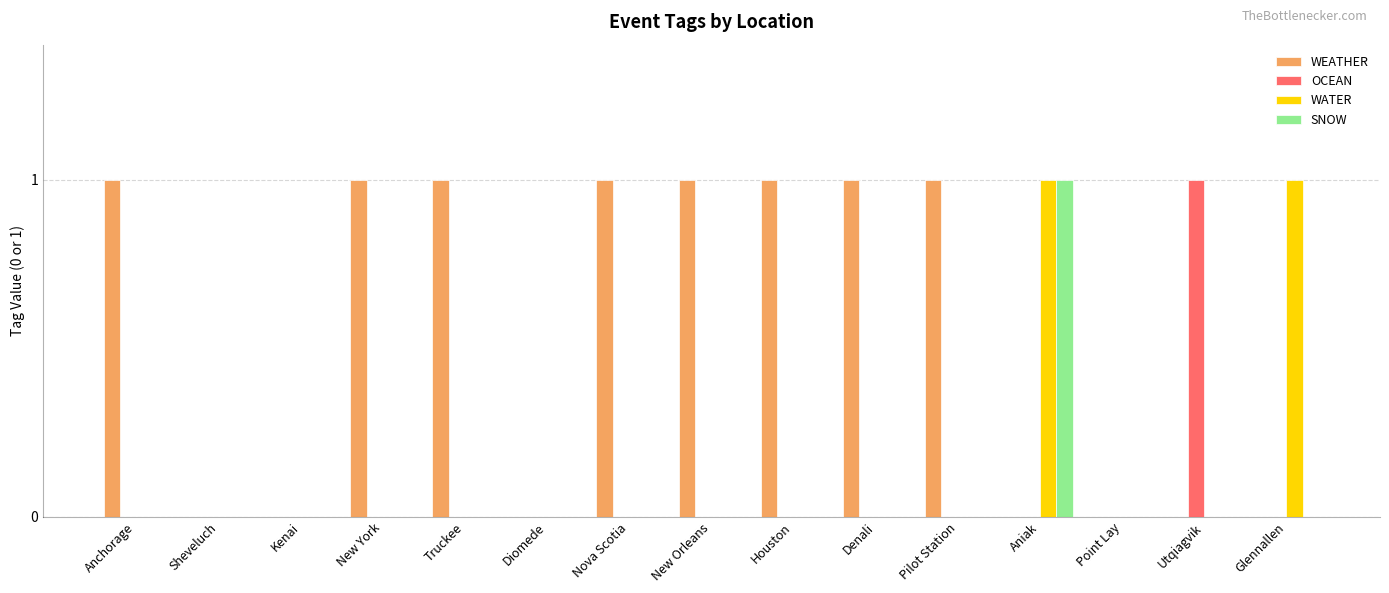

What is the sum of all WATER values?

2